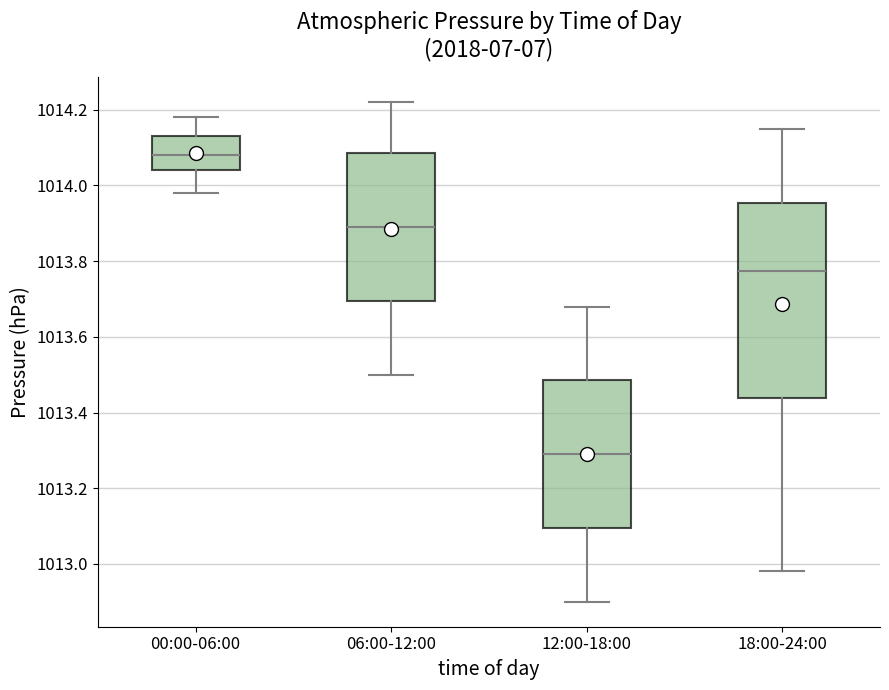

Reading left to right, read every box against the y-axis: the position of its median line, the range the box covers, and the ends of its whiskers. The values are not printed on the chart, so give them approximately, as read against the axis.

00:00-06:00: median 1014.08, box 1014.04 to 1014.14, whiskers 1013.98 to 1014.18
06:00-12:00: median 1013.90, box 1013.70 to 1014.08, whiskers 1013.50 to 1014.22
12:00-18:00: median 1013.30, box 1013.10 to 1013.48, whiskers 1012.90 to 1013.68
18:00-24:00: median 1013.78, box 1013.44 to 1013.96, whiskers 1012.98 to 1014.16